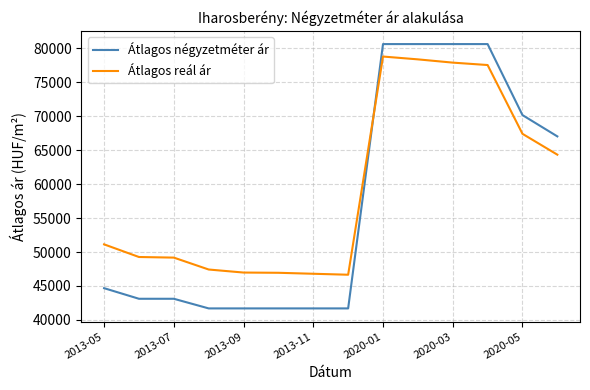

What is the difference between the maximum and minimum values in the Átlagos reál ár series?

32106